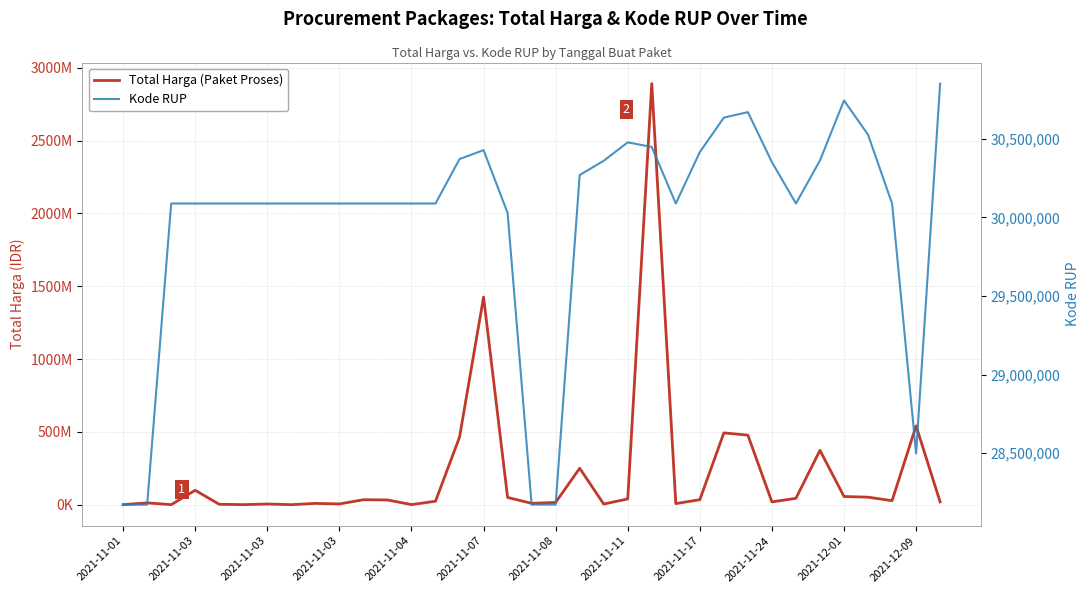

Where do Kode RUP and Total Harga (Paket Proses) first cross each other?

2021-11-03 and 2021-11-03